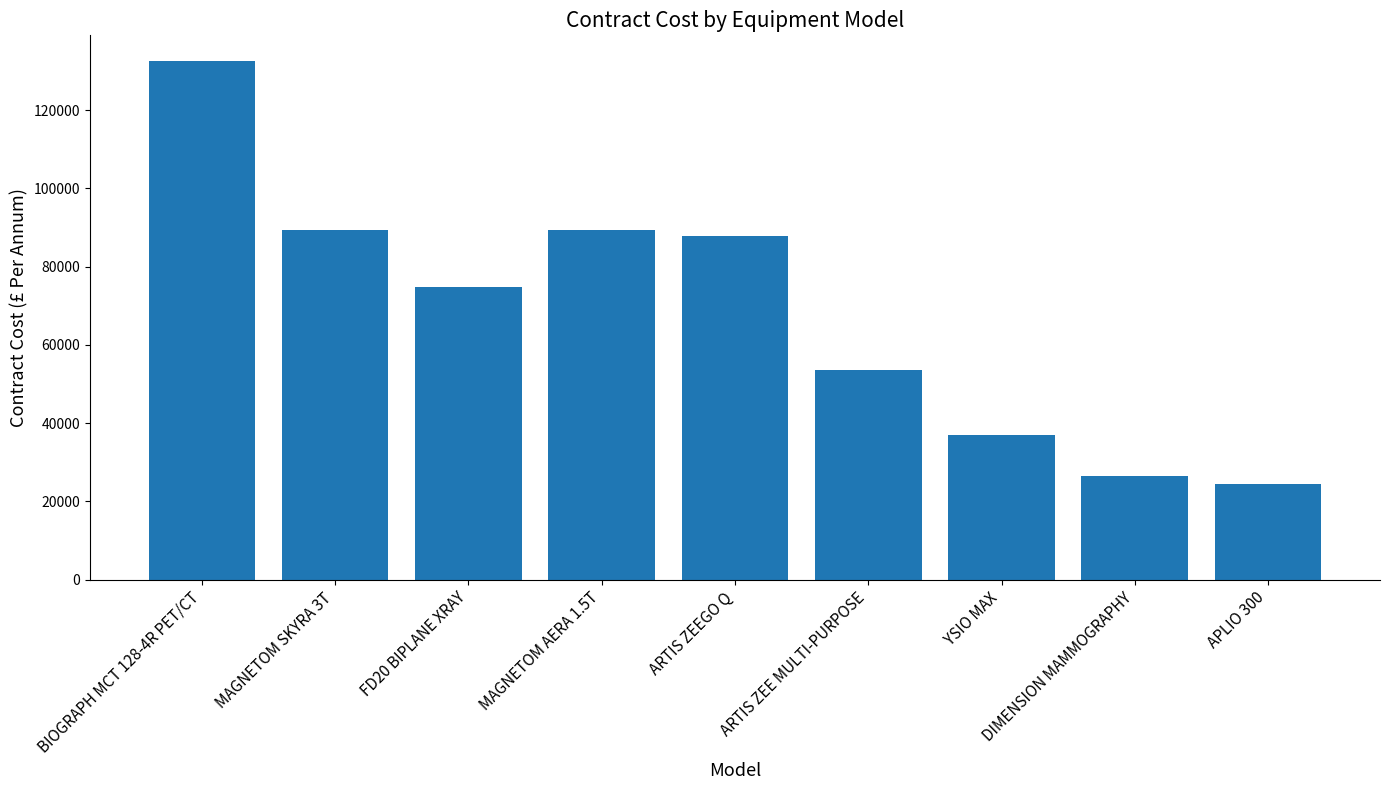

Where does the data first go above 74784?

BIOGRAPH MCT 128-4R PET/CT